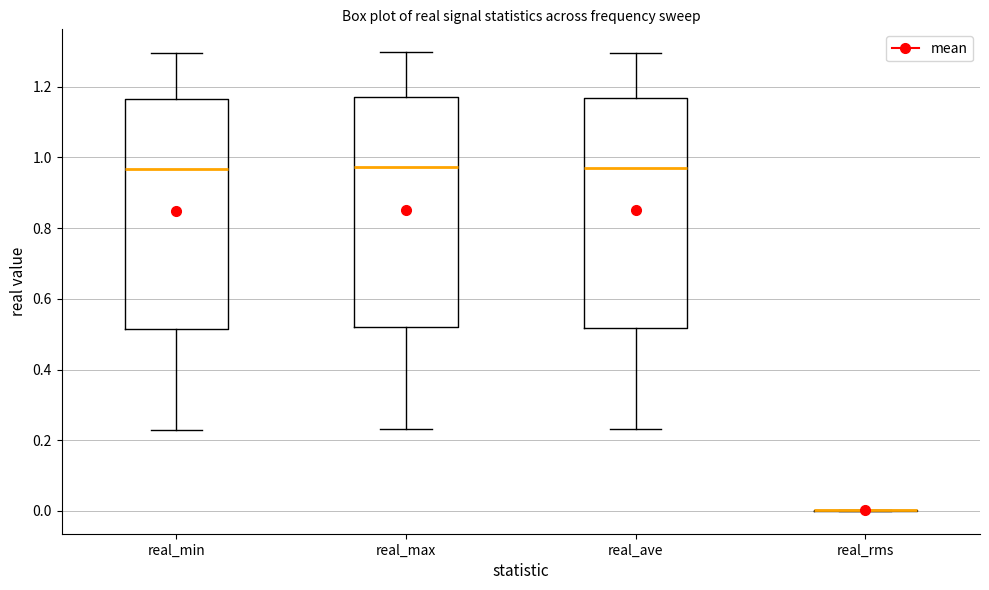

Reading left to right, transcribe this box plot: for each box, give where its median line is, the range the box spans, and where its two whiskers end, as read against the y-axis. The values are not printed on the chart, so give them approximately, as read against the axis.

real_min: median 0.96, box 0.52 to 1.16, whiskers 0.24 to 1.30
real_max: median 0.98, box 0.52 to 1.18, whiskers 0.24 to 1.30
real_ave: median 0.98, box 0.52 to 1.16, whiskers 0.24 to 1.30
real_rms: box collapsed to a line at 0.00, whiskers 0.00 to 0.00